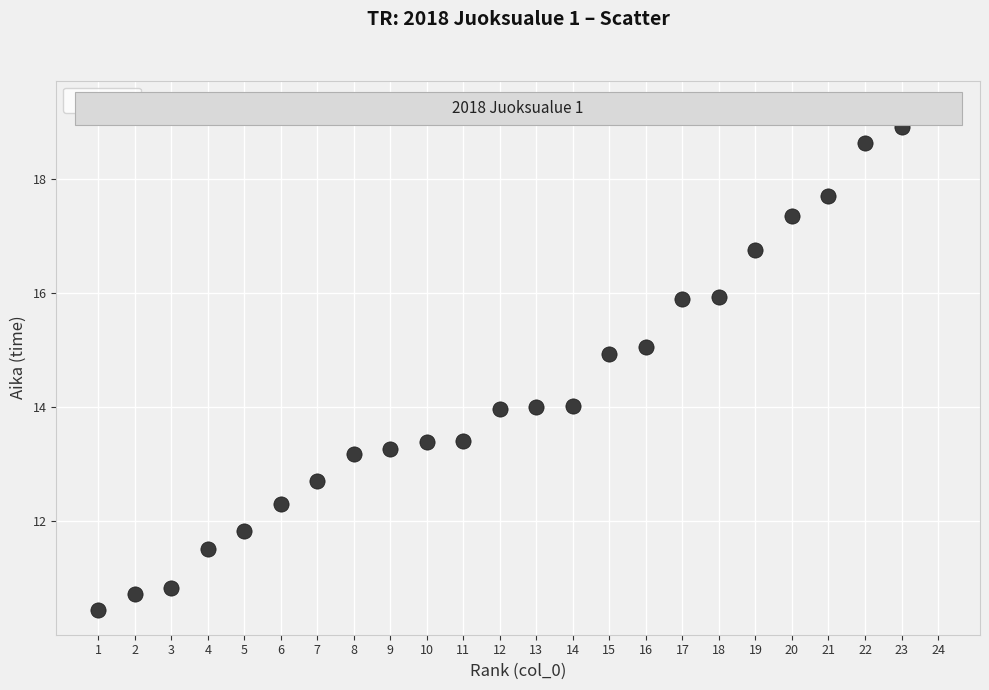

What is the range of Y values (max minus min)?

8.8